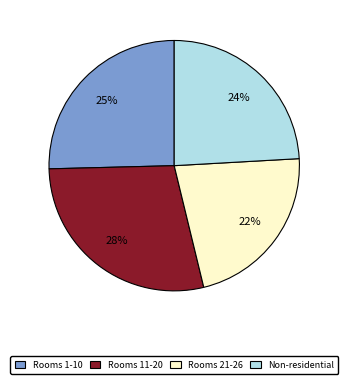

Is there a majority slice in this chart?

No